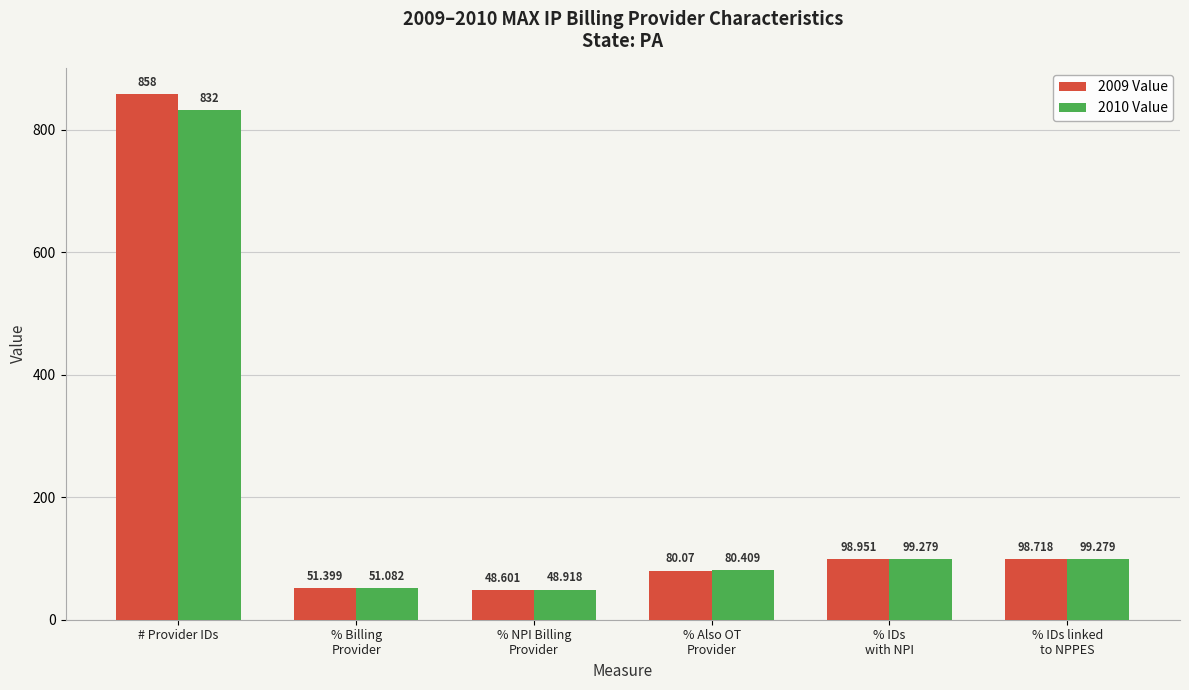

Which series has the largest range (max minus min)?

2009 Value